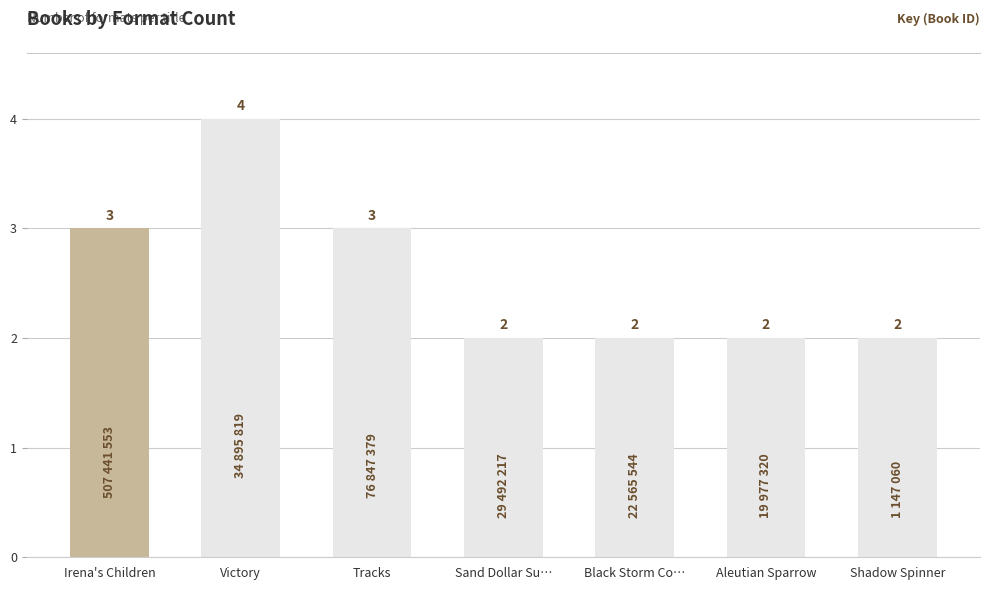

Does the chart contain stacked bars?

No